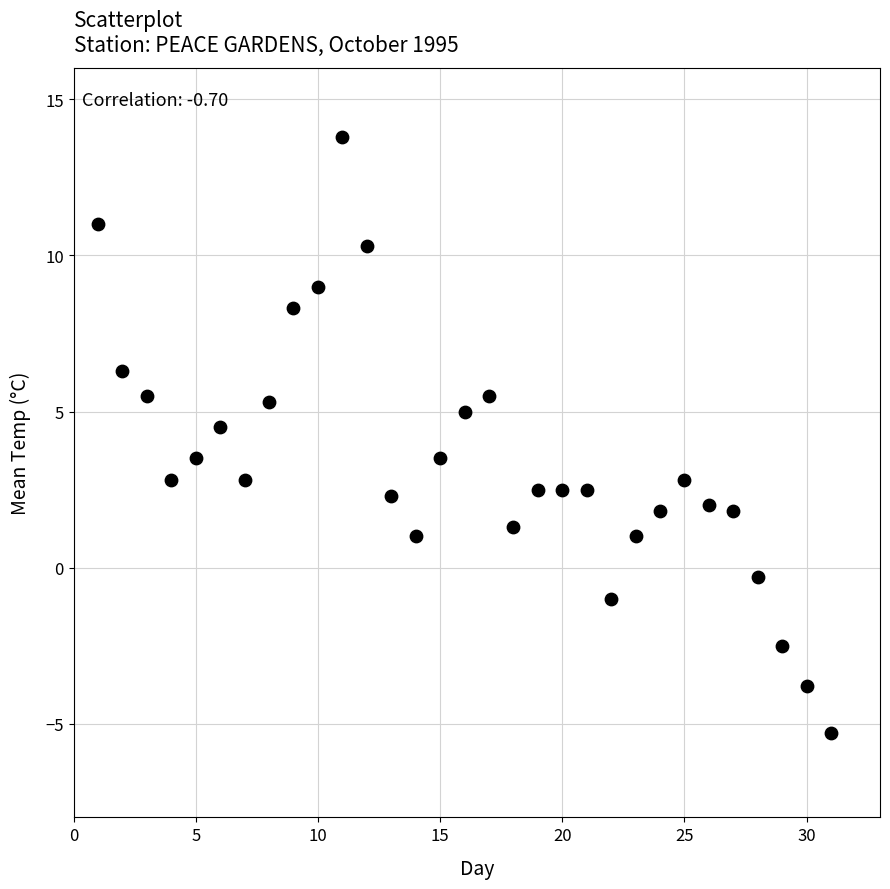

What is the range of X values (max minus min)?

30.0